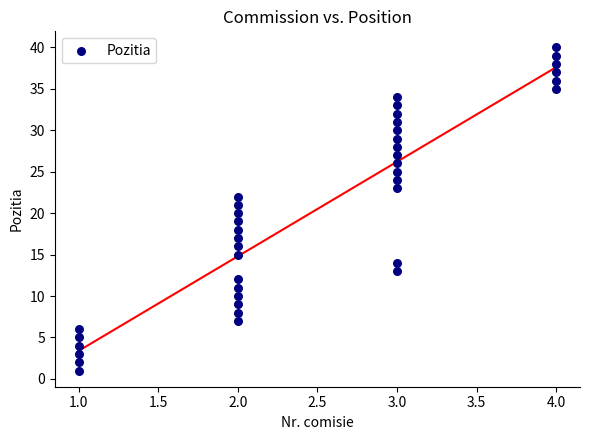

What is the range of Y values (max minus min)?

39